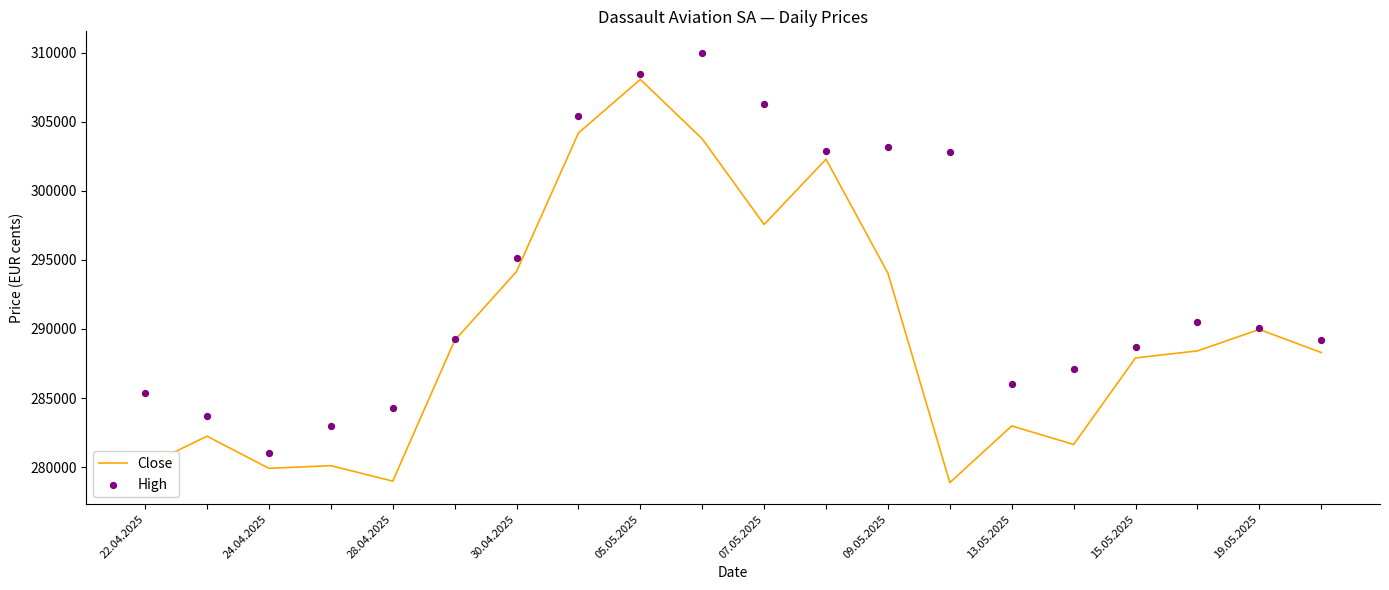

Which series reaches the minimum Y coordinate?

Close